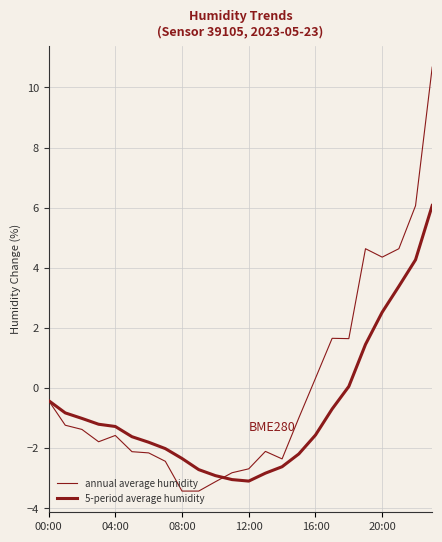

What is the difference between the second highest and minimum values in the annual average humidity series?

9.5